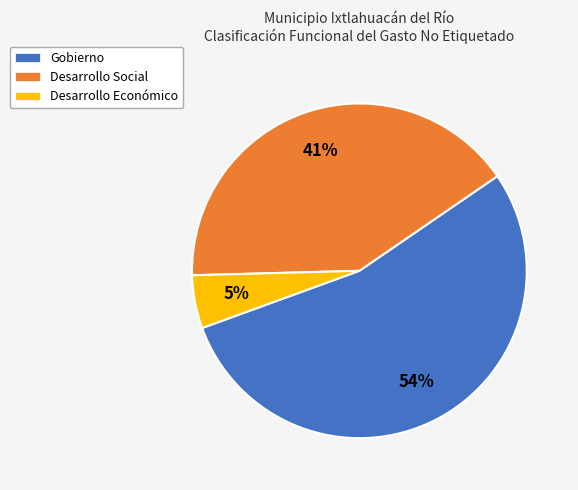

Is it true that Desarrollo Económico is 5% of the pie?

True